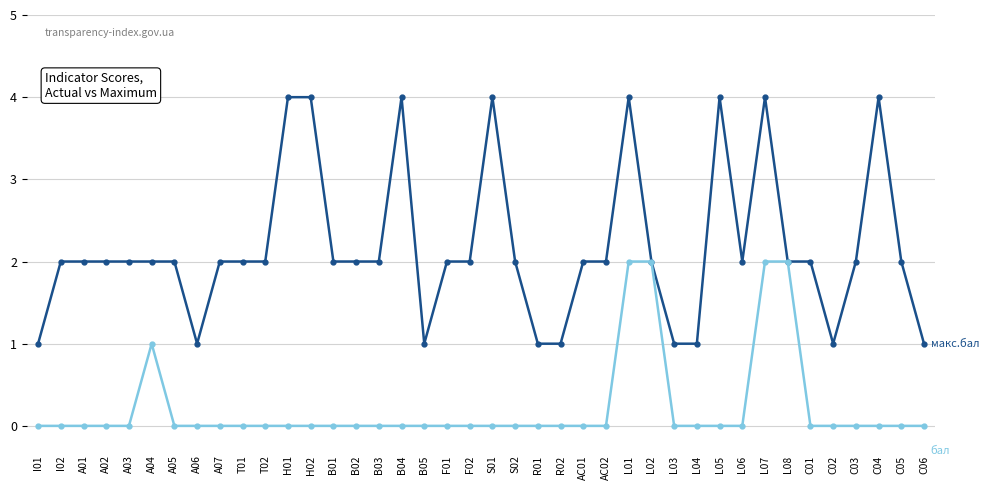

What is the label of the 34th point from the right?

A05